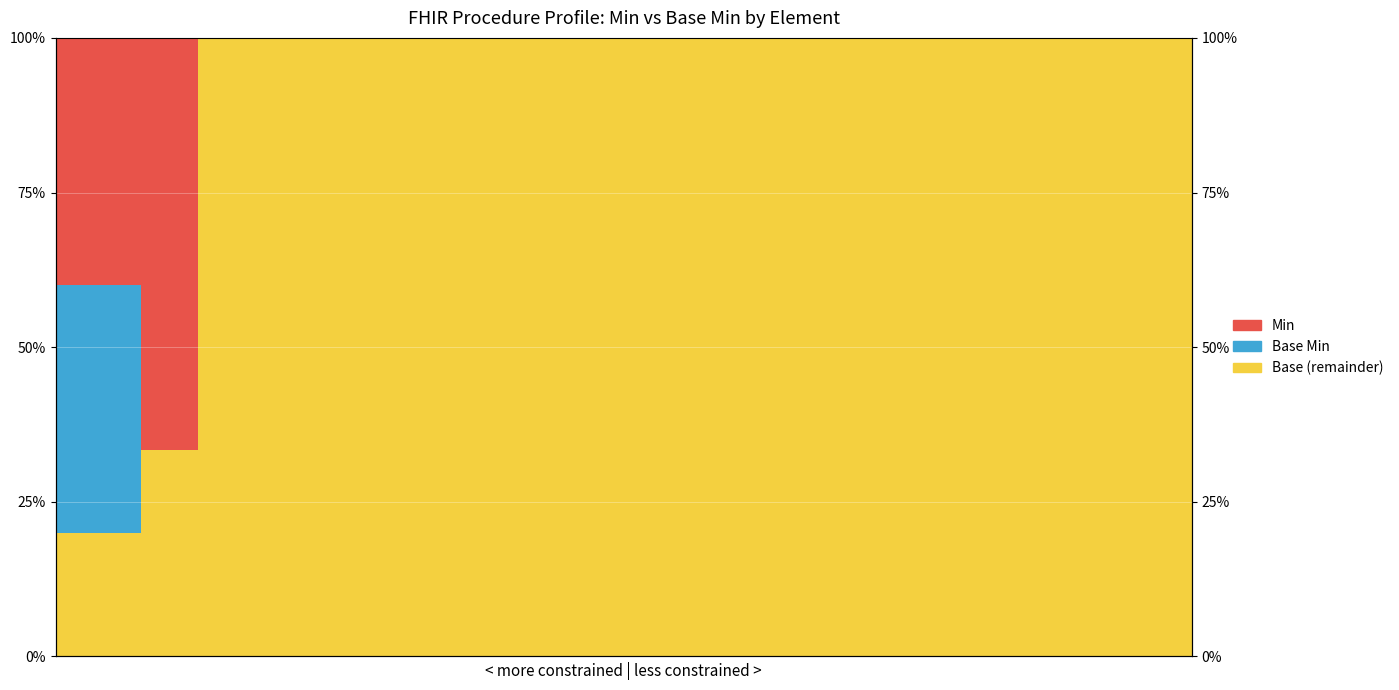

Reading left to right, extract all data points from this chart.

Base (yellow): 20.0	20.0	20.0	33.3	33.3	100.0	100.0	100.0	100.0	100.0	100.0	100.0	100.0	100.0	100.0	100.0	100.0	100.0	100.0	100.0	100.0	100.0	100.0	100.0	100.0	100.0	100.0	100.0	100.0	100.0	100.0	100.0	100.0	100.0	100.0	100.0	100.0	100.0	100.0	100.0
Base Min: 40.0	40.0	40.0	0.0	0.0	0.0	0.0	0.0	0.0	0.0	0.0	0.0	0.0	0.0	0.0	0.0	0.0	0.0	0.0	0.0	0.0	0.0	0.0	0.0	0.0	0.0	0.0	0.0	0.0	0.0	0.0	0.0	0.0	0.0	0.0	0.0	0.0	0.0	0.0	0.0
Min: 40.0	40.0	40.0	66.7	66.7	0.0	0.0	0.0	0.0	0.0	0.0	0.0	0.0	0.0	0.0	0.0	0.0	0.0	0.0	0.0	0.0	0.0	0.0	0.0	0.0	0.0	0.0	0.0	0.0	0.0	0.0	0.0	0.0	0.0	0.0	0.0	0.0	0.0	0.0	0.0